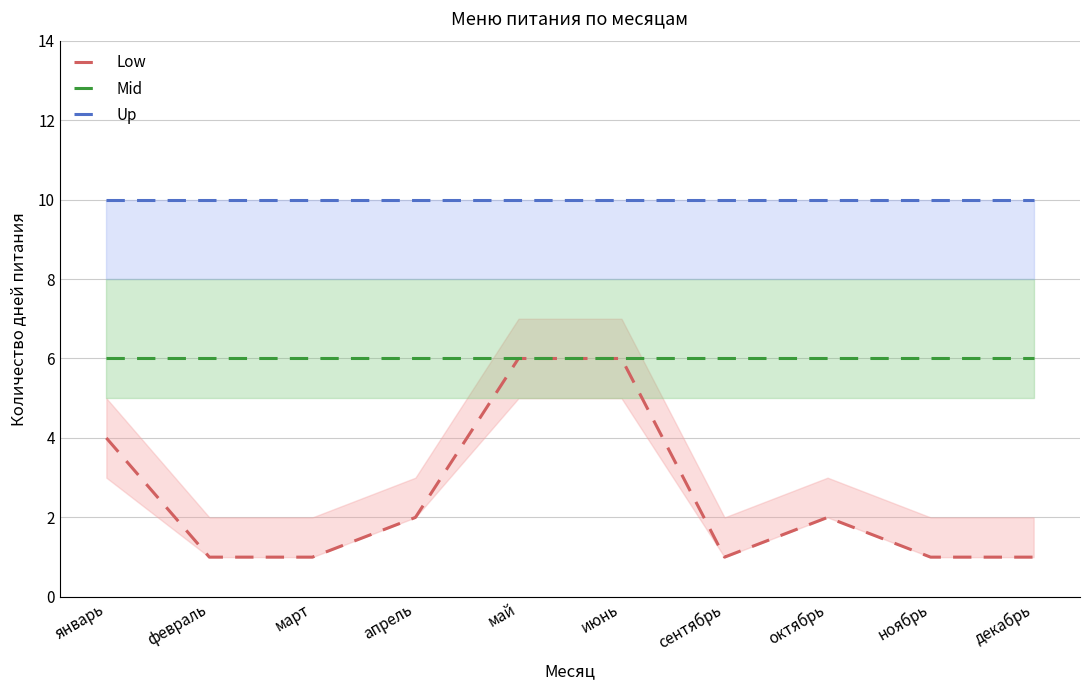

What is the average value of the Low series?

2